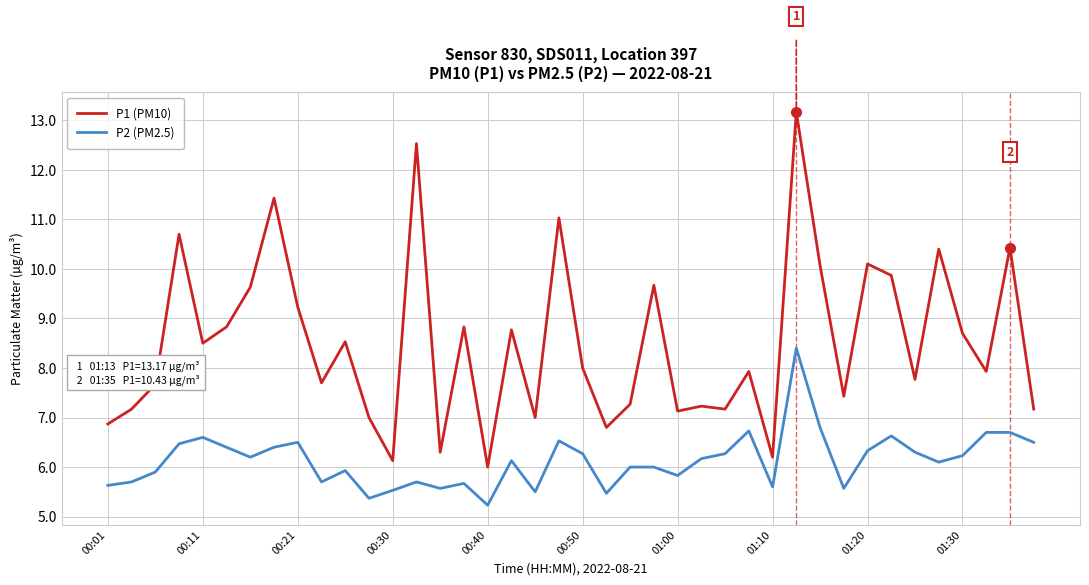

What is the difference between the maximum and minimum values in the P1 (PM10) series?

7.2